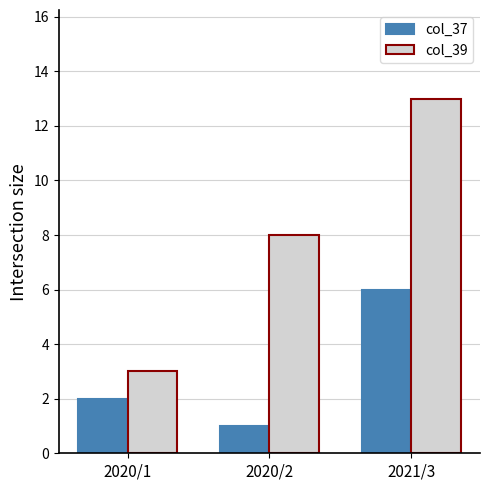

What is the spread (max minus min) of values at 2021/3?

7